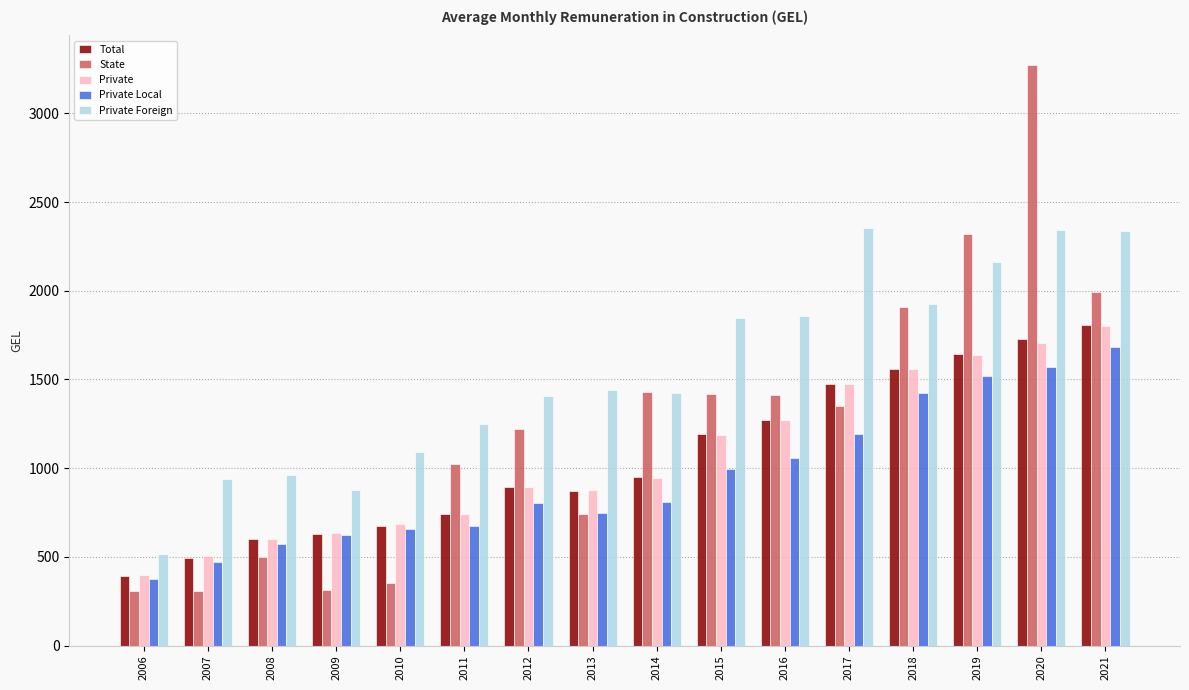

Which series has the largest total across all categories?

Private Foreign